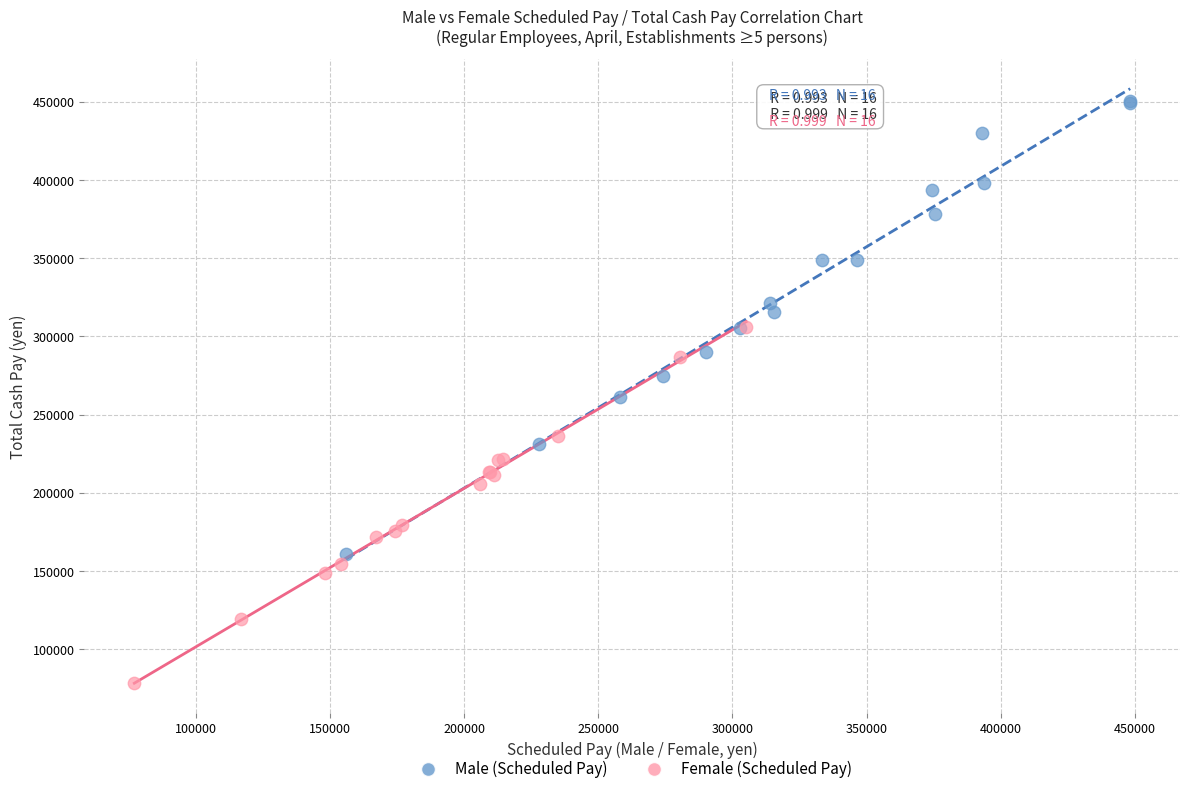

Which series reaches the maximum Y coordinate?

Male (Scheduled Pay)